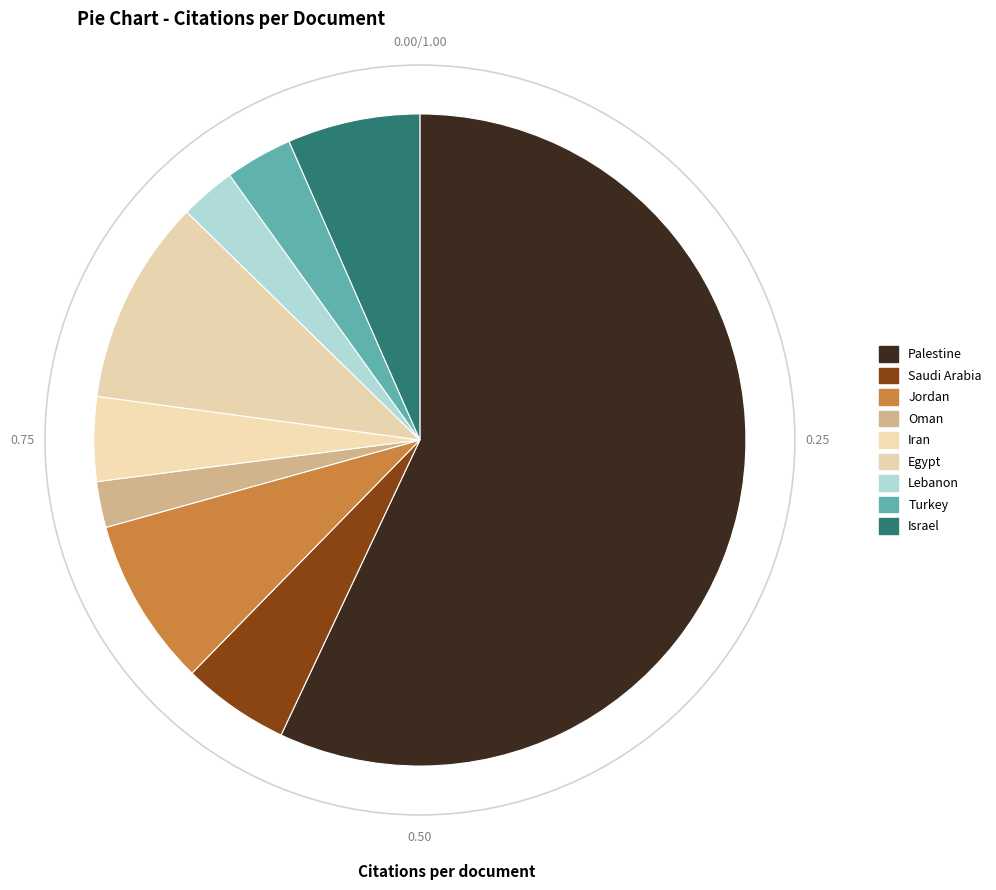

True or false: Turkey accounts for 1% of the total.

False